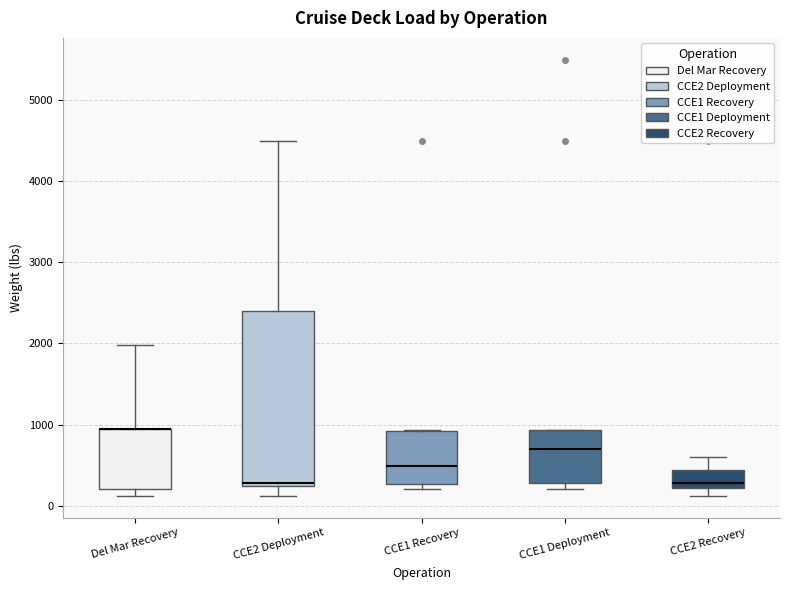

Which box is the tallest, from its lower edge to its upper edge?

CCE2 Deployment